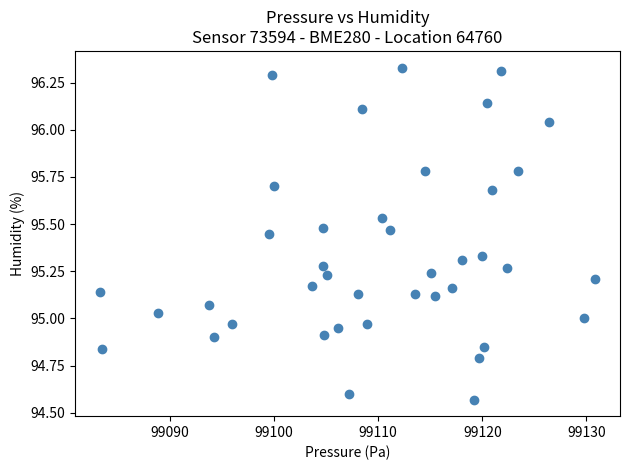

What is the range of X values (max minus min)?

47.6